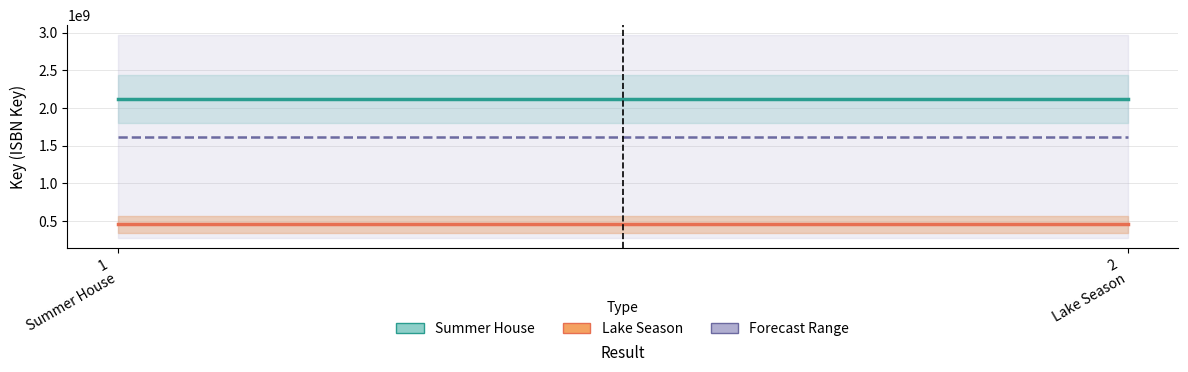

Reading left to right, what are all the values shown in this chart?

Summer House: 2119642143	2119642143
Lake Season: 453709648	453709648